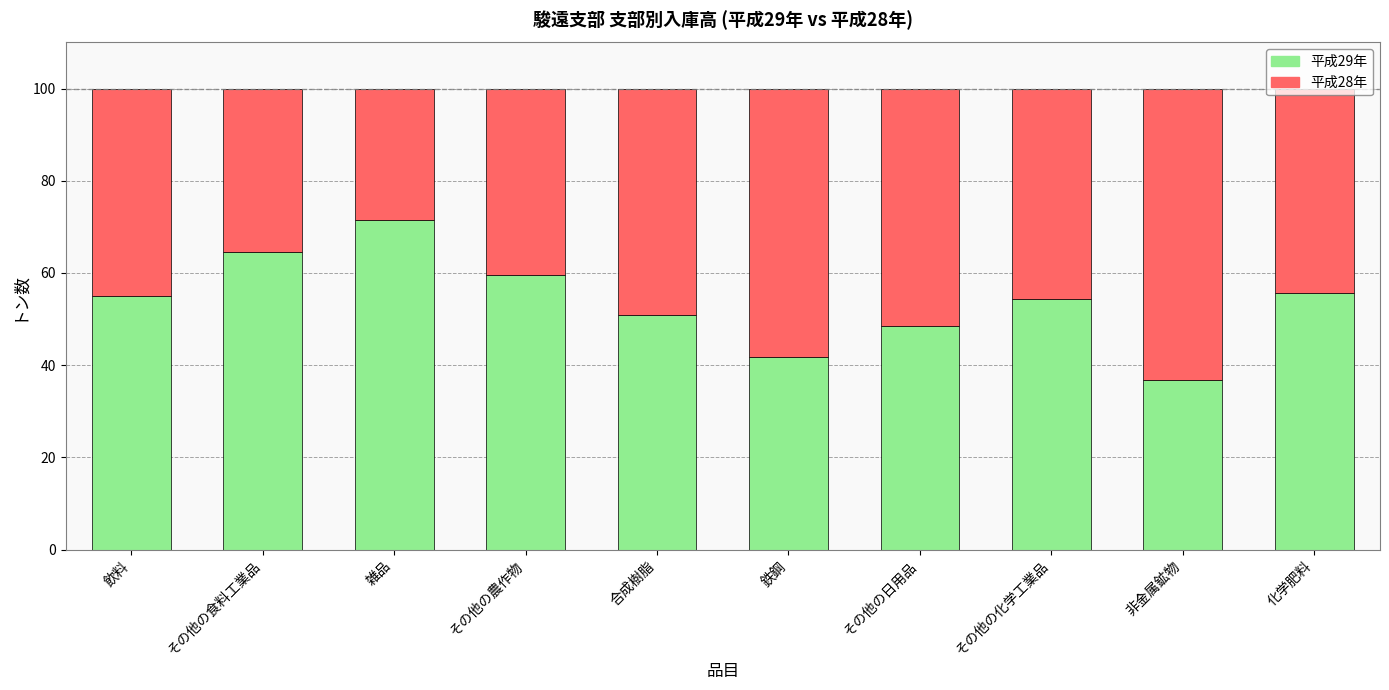

Count the number of data series in this chart.

2